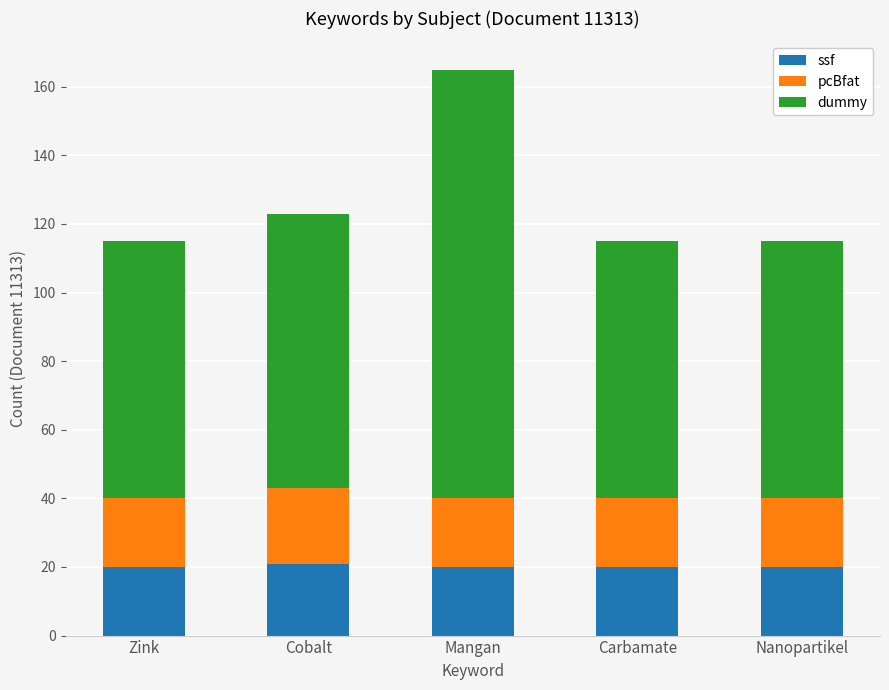

At which category is the sum across all series the highest?

Mangan